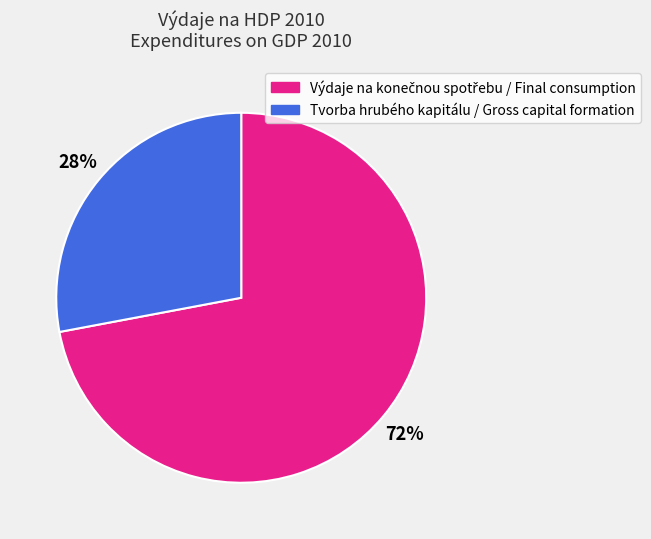

Which slice is the smallest?

Tvorba hrubého kapitálu / Gross capital formation